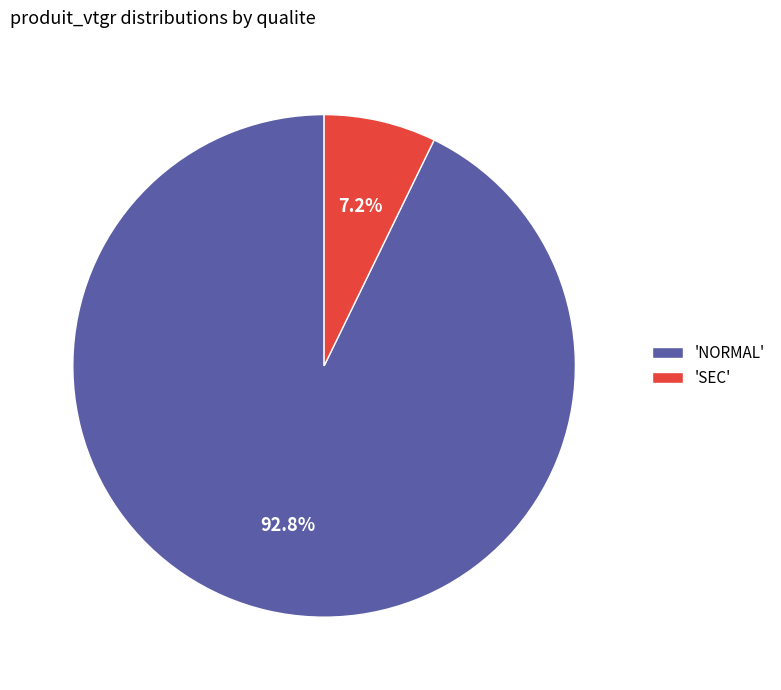

Which has a higher value, 'SEC' or 'NORMAL'?

'NORMAL'